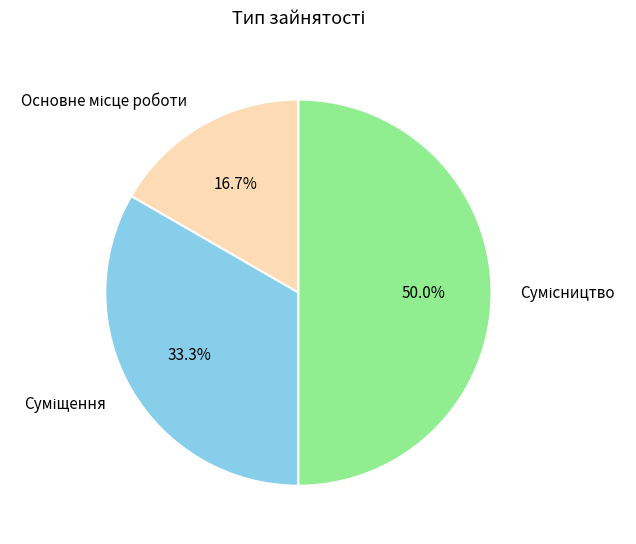

How much of the chart is everything except Сумісництво?

50.0%